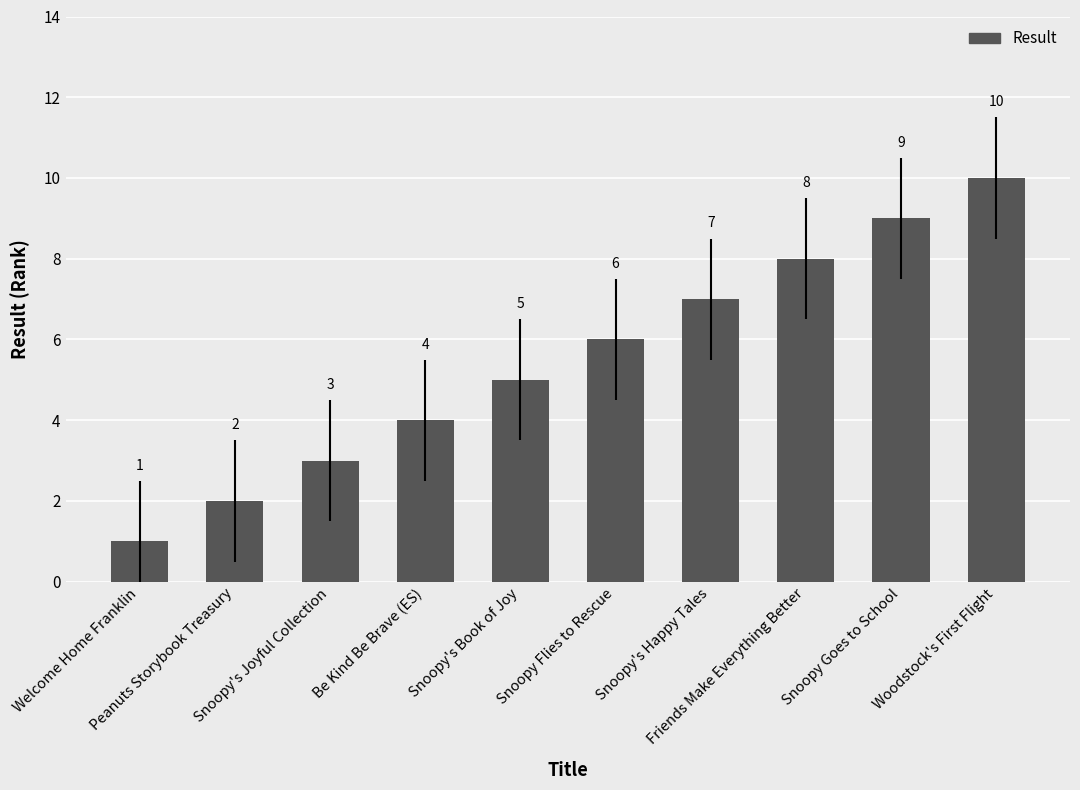

Reading left to right, transcribe all the data shown in this chart.

Welcome Home Franklin=1	Peanuts Storybook Treasury=2	Snoopy's Joyful Collection=3	Be Kind Be Brave (ES)=4	Snoopy's Book of Joy=5	Snoopy Flies to Rescue=6	Snoopy's Happy Tales=7	Friends Make Everything Better=8	Snoopy Goes to School=9	Woodstock's First Flight=10